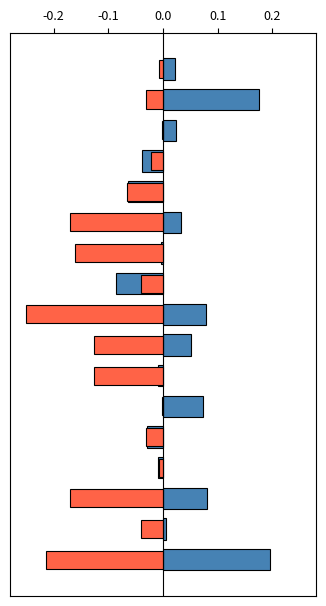

Does the chart contain stacked bars?

No